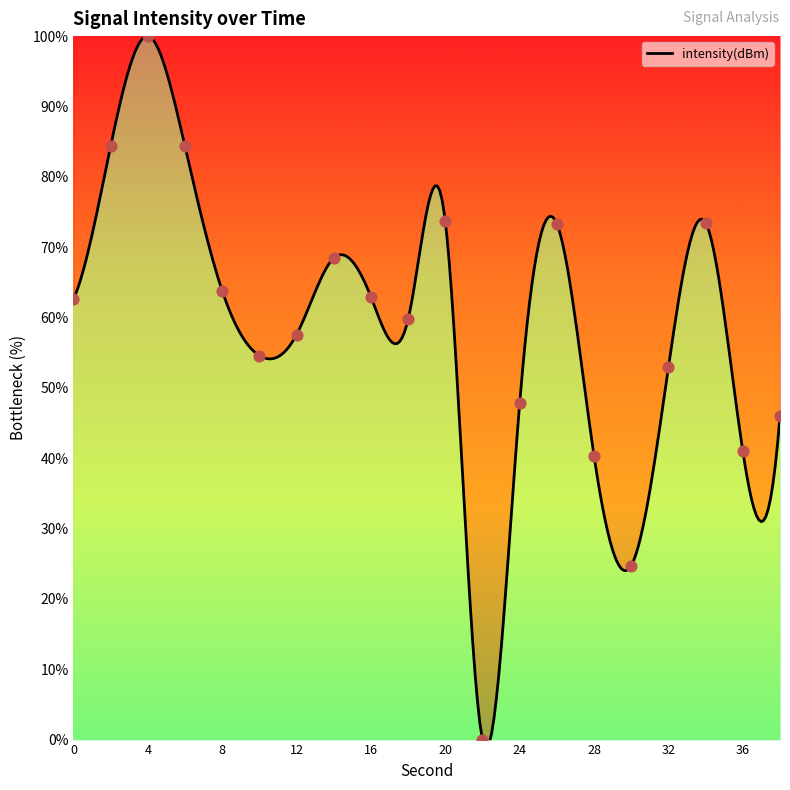

What is the change in value from 28 to 36?

+0.7